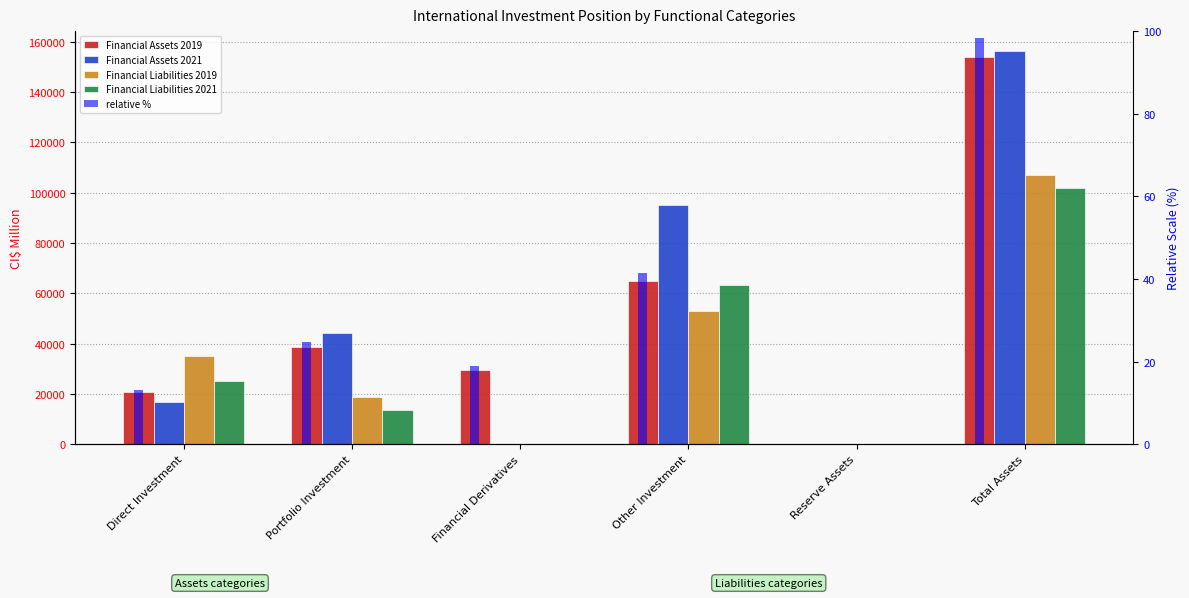

Reading right to left, what are all the values shown in this chart?

Financial Assets 2019: 153962.6	154.5	64841.4	29536.7	38737.8	20692.2
Financial Assets 2021: 156389.2	199.3	95278.1	0.0	44177.0	16734.8
Financial Liabilities 2019: 106989.5	0.0	53040.2	0.0	18741.2	35208.1
Financial Liabilities 2021: 101710.6	0.0	63101.2	0.0	13408.4	25200.9